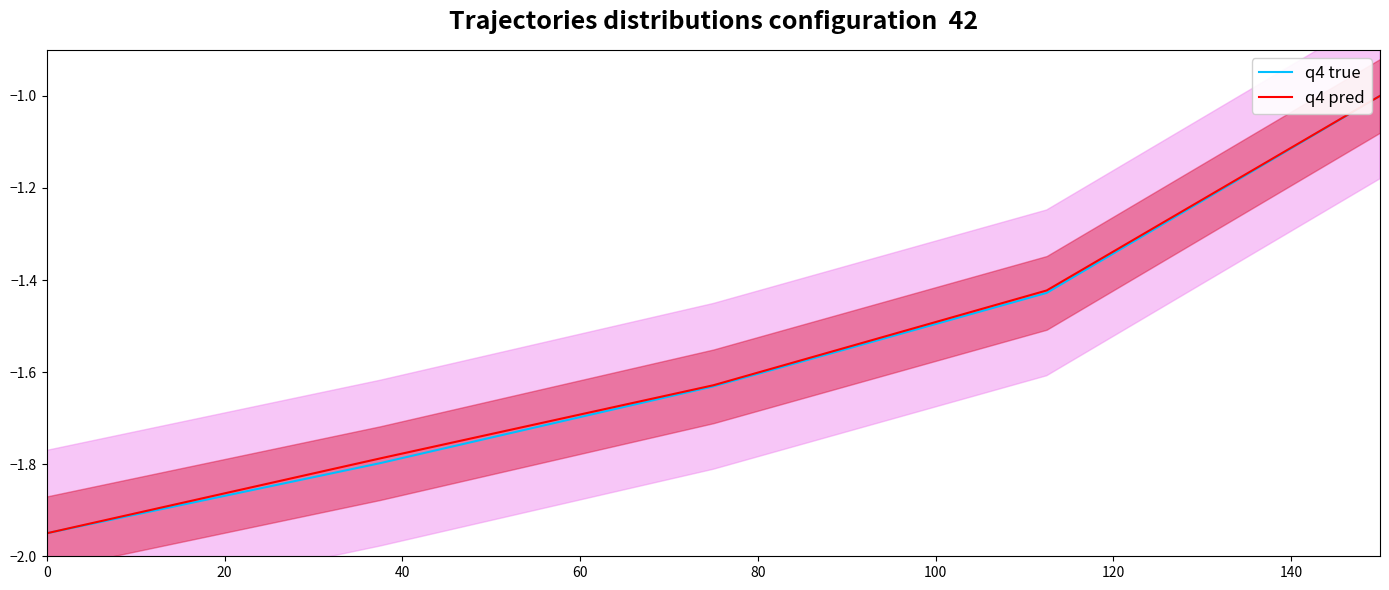

Is the value of q4 pred at 40 greater than the value of q4 true at 80?

No